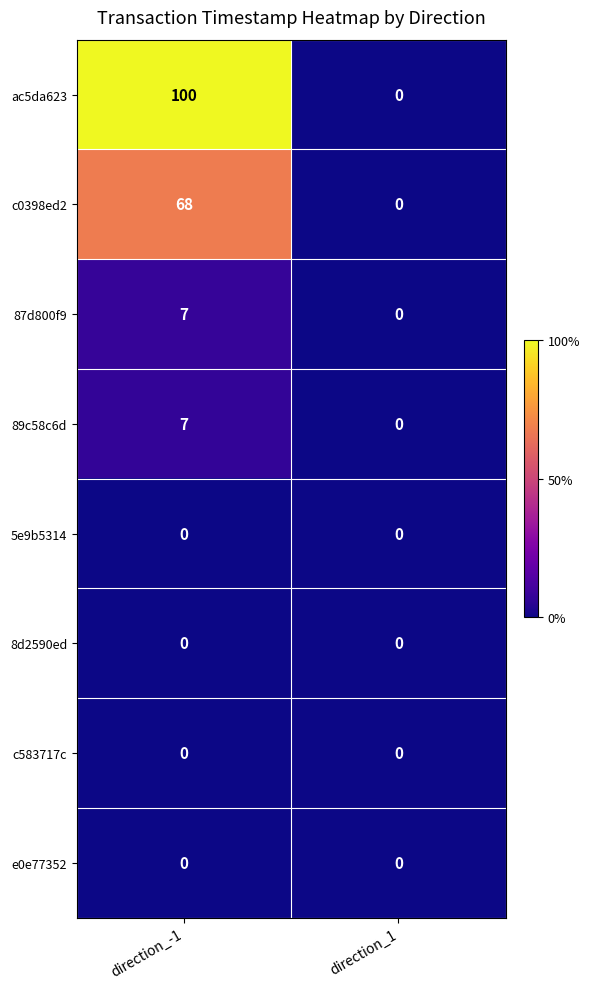

Is the value of c583717c at direction_1 greater than the value of 87d800f9 at direction_-1?

No